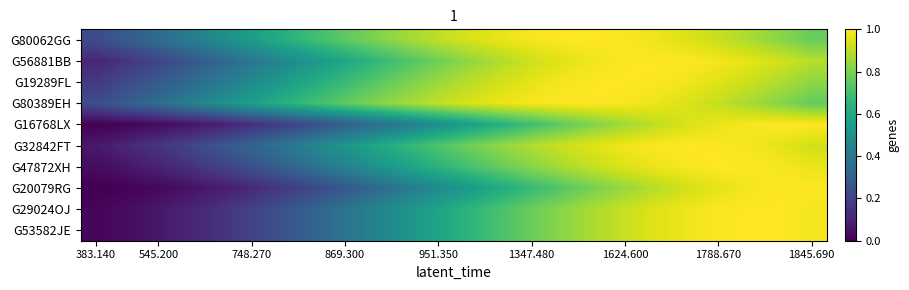

Which series has the widest spread of values?

G20079RG